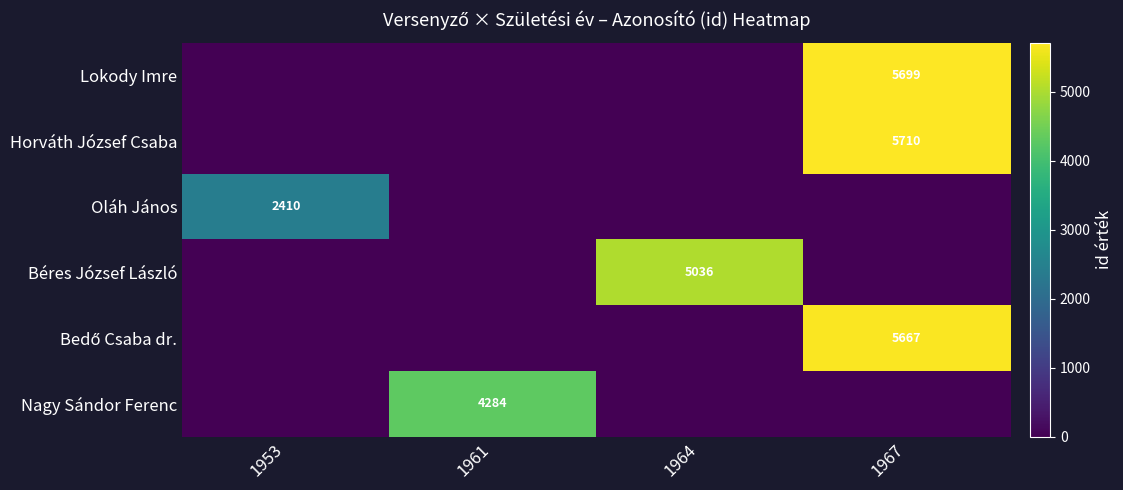

Which has a higher value, 1964 or 1953?

1964